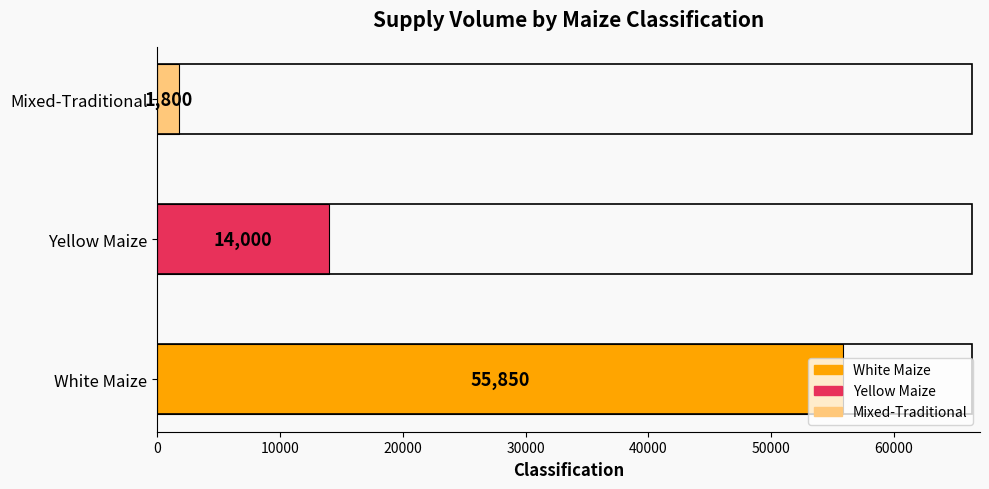

The value at White Maize is 30852. True or false?

False